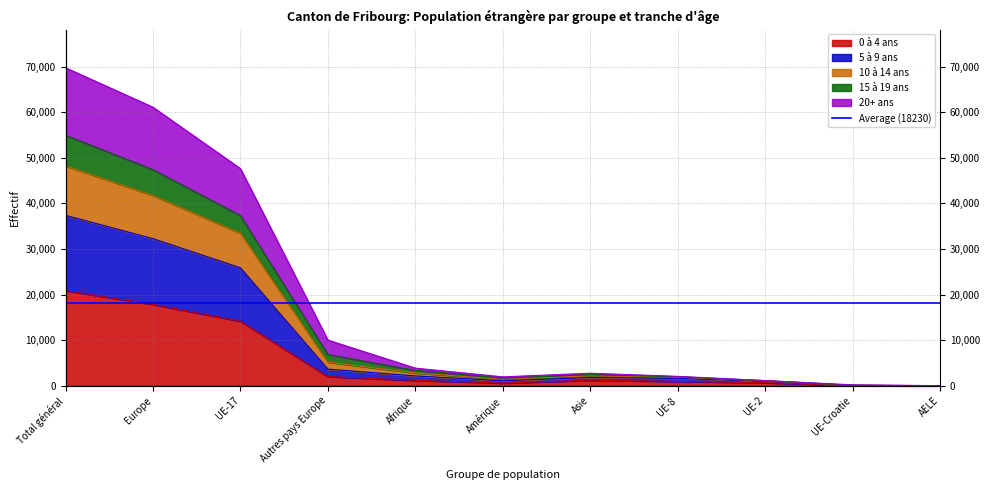

Count the number of categories in the chart.

11